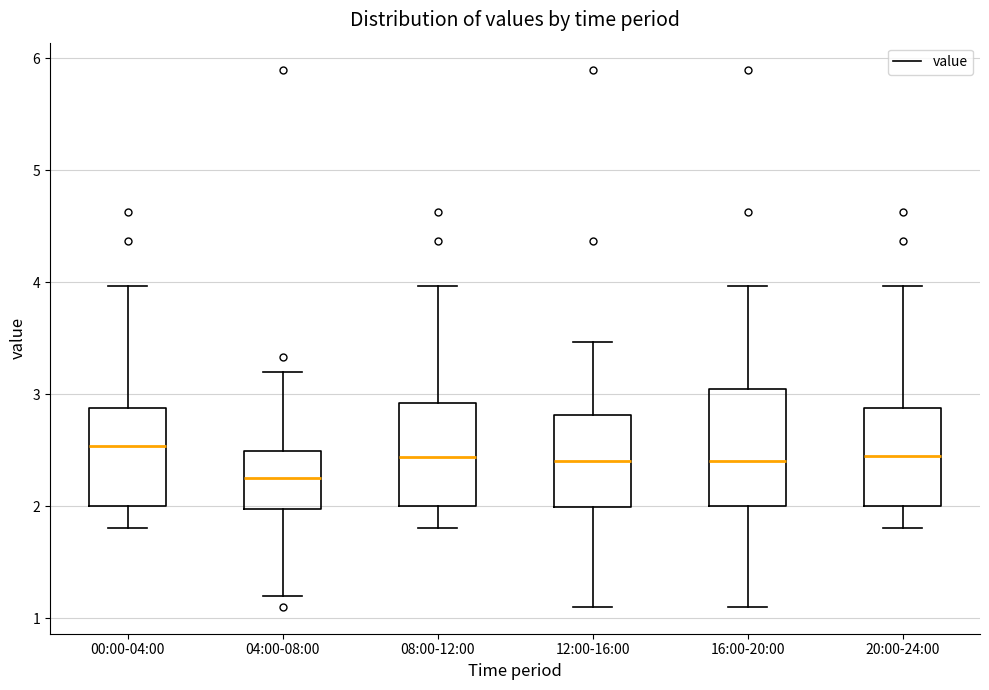

Where does the median line of the box for 12:00-16:00 sit on the y-axis? The values are not printed on the chart, so give them approximately, as read against the axis.

2.4